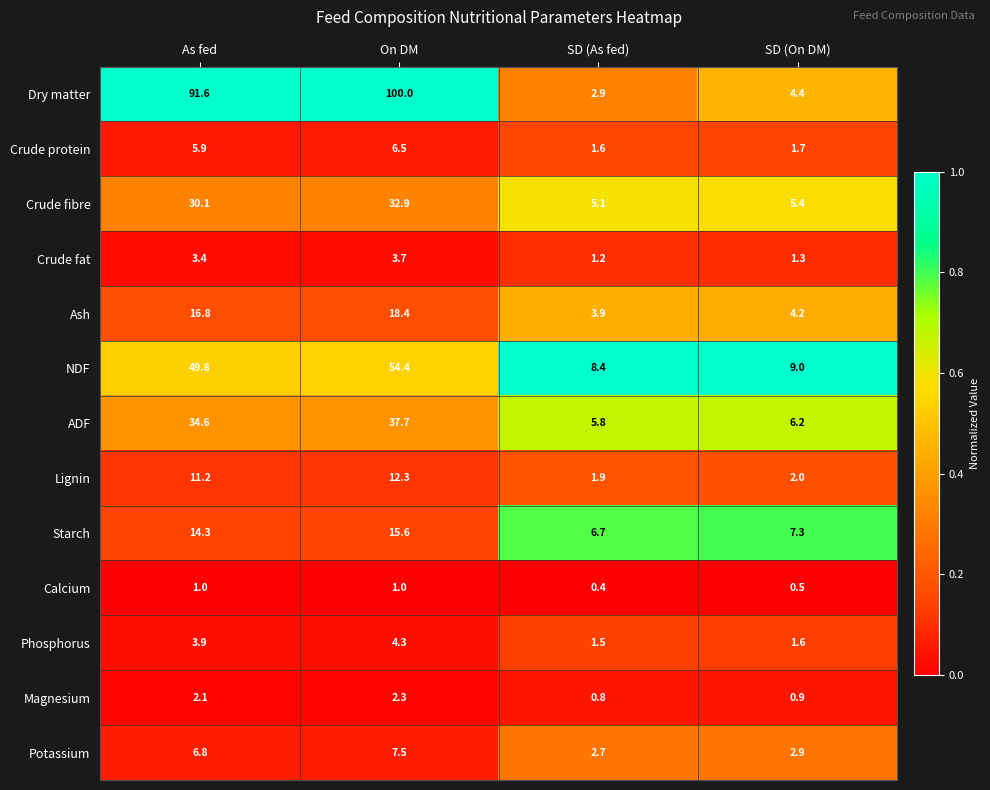

How many series are shown in this chart?

13